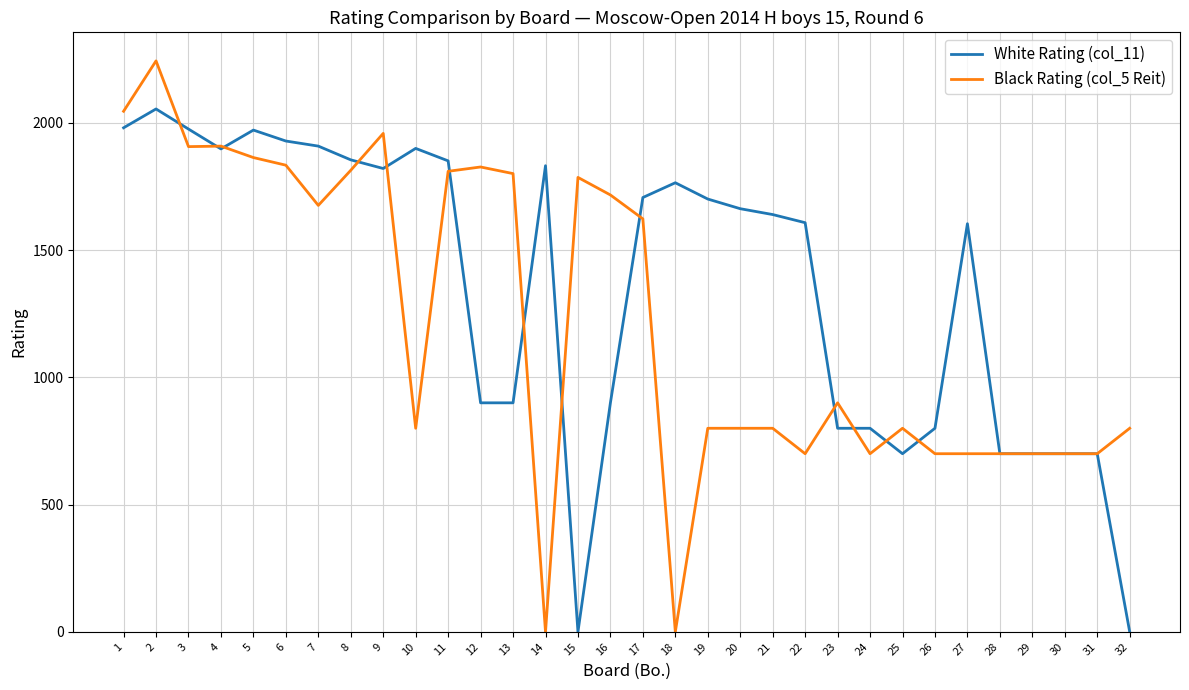

Between which two adjacent categories do Black Rating (col_5 Reit) and White Rating (col_11) first intersect?

2 and 3